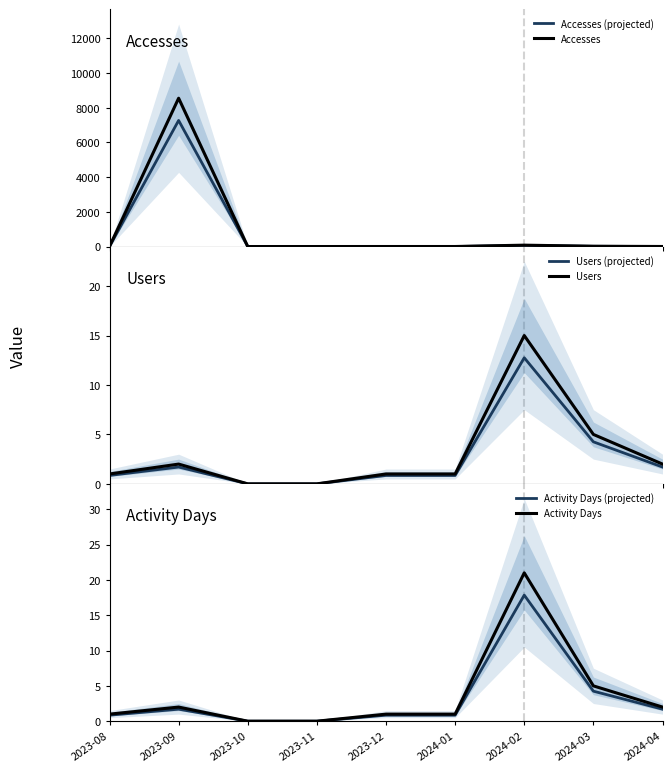

At which label does Users (projected) reach its minimum?

2023-10